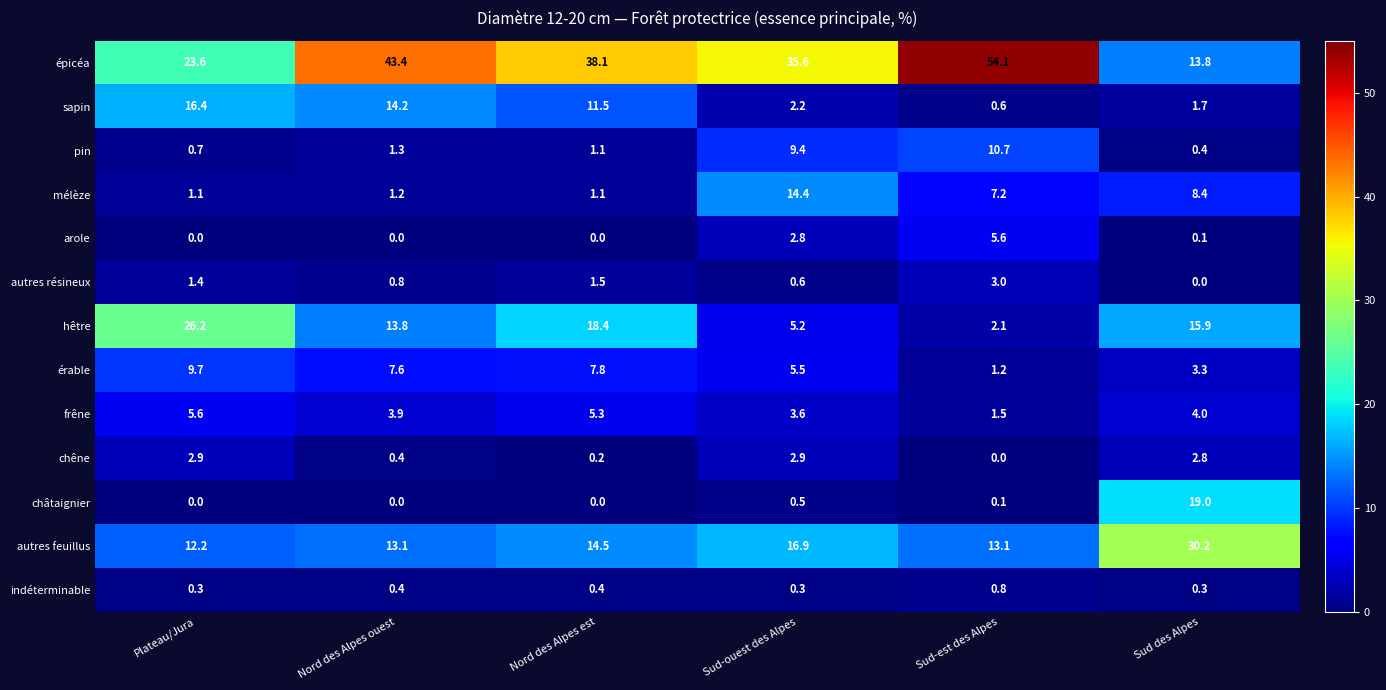

Which series has the largest total across all categories?

épicéa